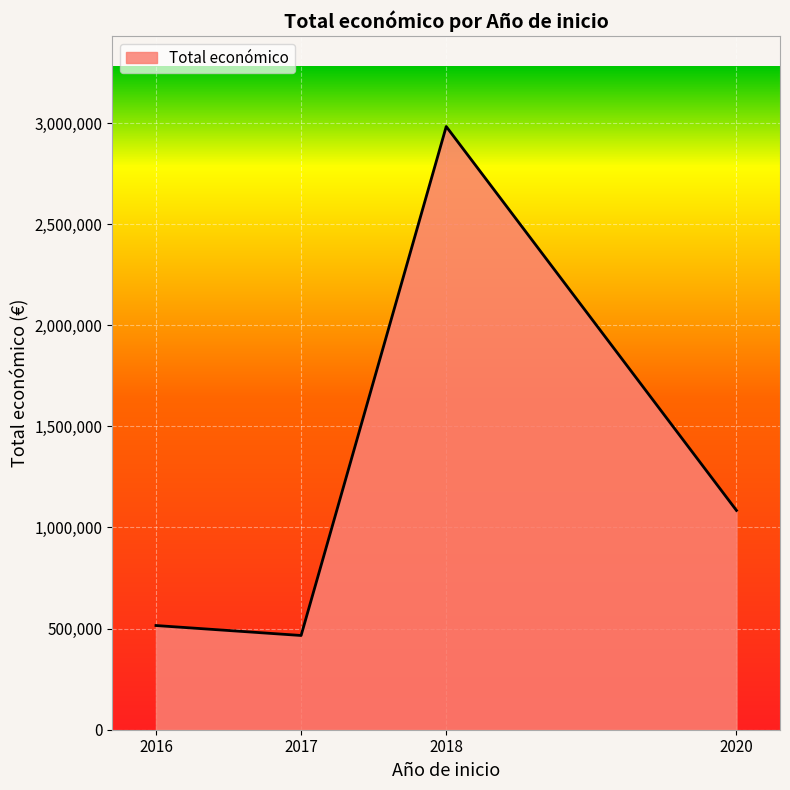

List the labels in order of value, largest first.

2018, 2020, 2016, 2017